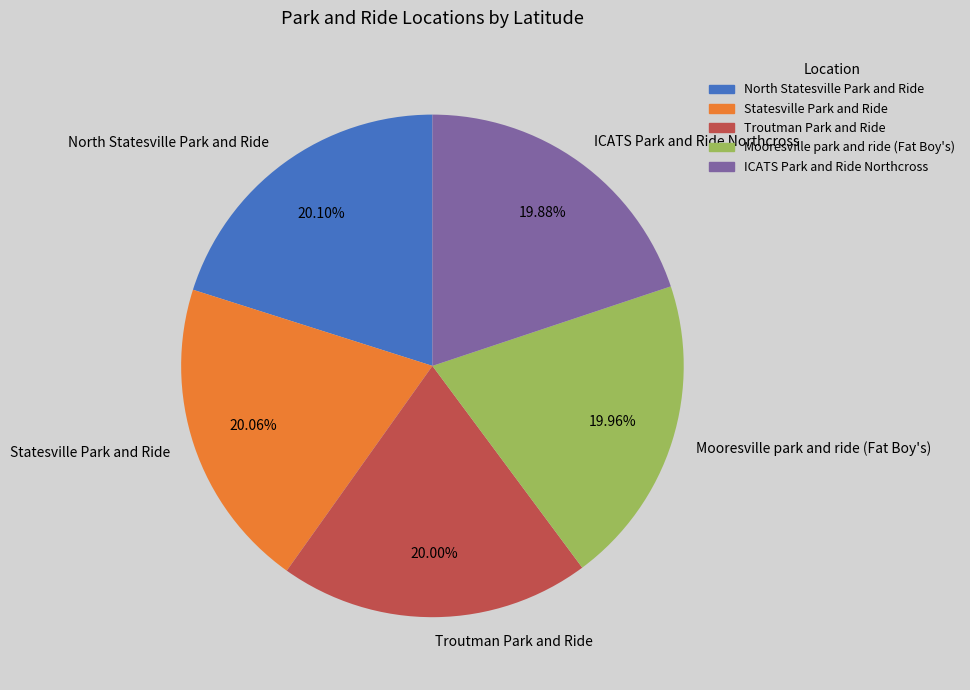

The Troutman Park and Ride slice represents 20% of the pie. True or false?

True